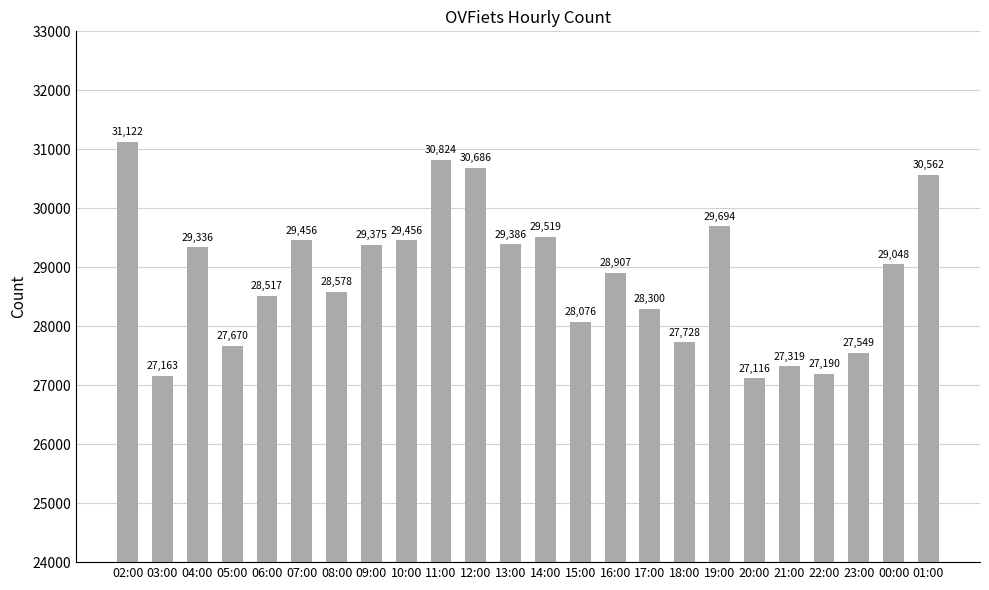

Does the chart contain stacked bars?

No